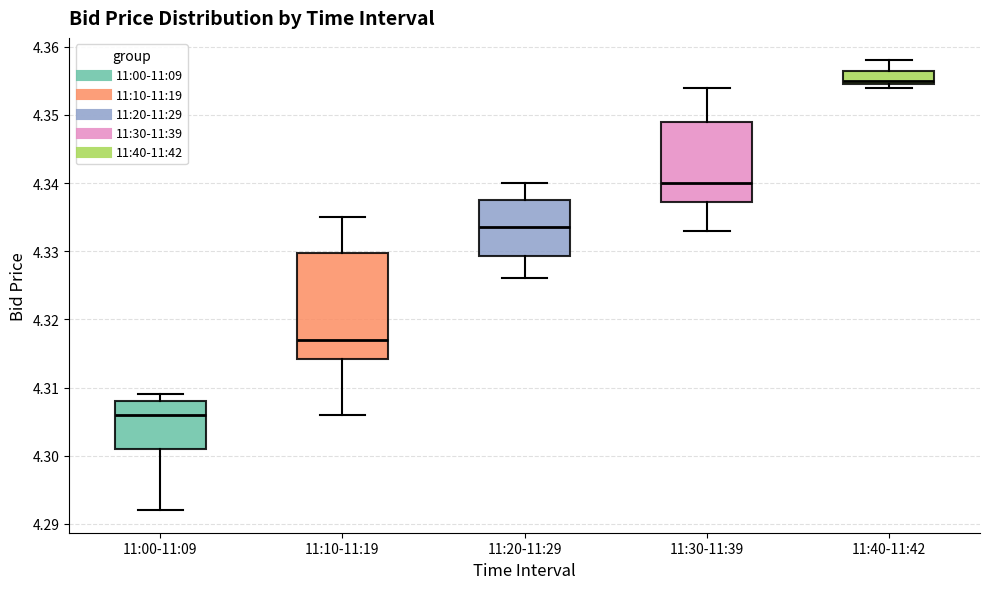

Reading left to right, read every box against the y-axis: the position of its median line, the range the box covers, and the ends of its whiskers. The values are not printed on the chart, so give them approximately, as read against the axis.

11:00-11:09: median 4.306, box 4.301 to 4.308, whiskers 4.292 to 4.309
11:10-11:19: median 4.317, box 4.314 to 4.330, whiskers 4.306 to 4.335
11:20-11:29: median 4.334, box 4.329 to 4.338, whiskers 4.326 to 4.340
11:30-11:39: median 4.340, box 4.337 to 4.349, whiskers 4.333 to 4.354
11:40-11:42: median 4.355 (just above the box's lower edge), box 4.355 to 4.357, whiskers 4.354 to 4.358